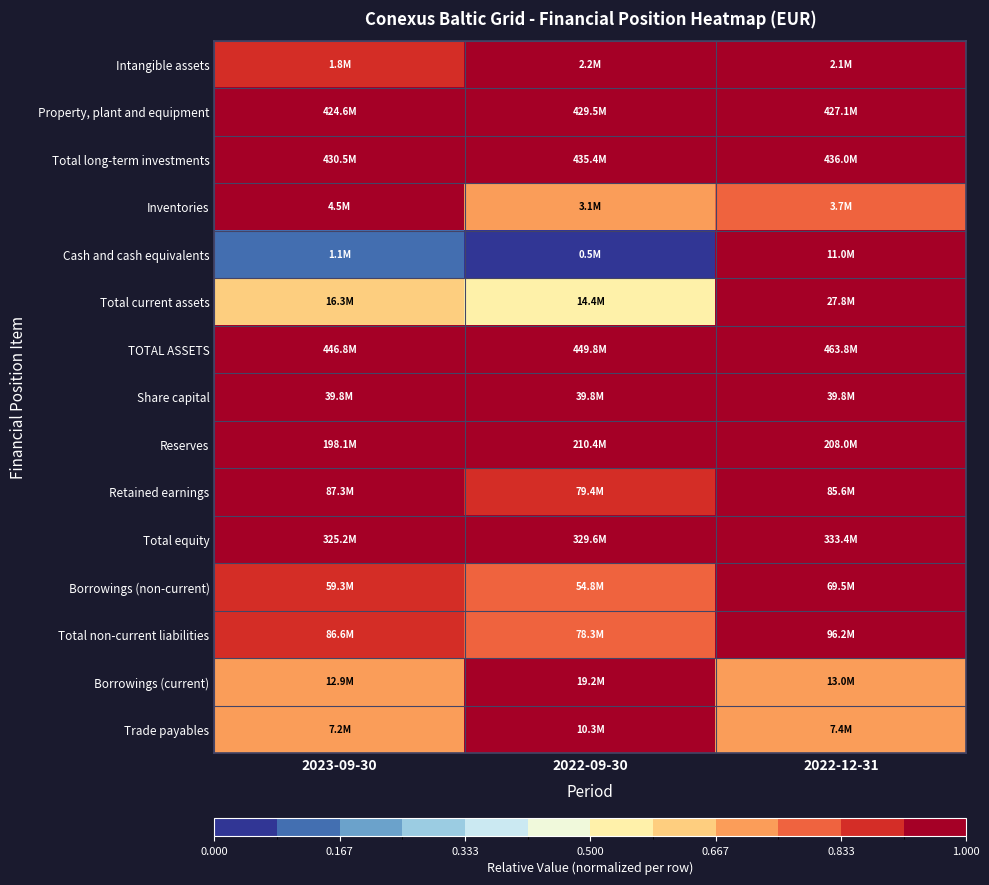

Reading left to right, what are all the values shown in this chart?

Intangible assets: 2023-09-30=0.8	2022-09-30=1.0	2022-12-31=1.0
Property, plant and equipment: 2023-09-30=1.0	2022-09-30=1.0	2022-12-31=1.0
Total long-term investments: 2023-09-30=1.0	2022-09-30=1.0	2022-12-31=1.0
Inventories: 2023-09-30=1.0	2022-09-30=0.7	2022-12-31=0.8
Cash and cash equivalents: 2023-09-30=0.1	2022-09-30=0.0	2022-12-31=1.0
Total current assets: 2023-09-30=0.6	2022-09-30=0.5	2022-12-31=1.0
TOTAL ASSETS: 2023-09-30=1.0	2022-09-30=1.0	2022-12-31=1.0
Share capital: 2023-09-30=1.0	2022-09-30=1.0	2022-12-31=1.0
Reserves: 2023-09-30=0.9	2022-09-30=1.0	2022-12-31=1.0
Retained earnings: 2023-09-30=1.0	2022-09-30=0.9	2022-12-31=1.0
Total equity: 2023-09-30=1.0	2022-09-30=1.0	2022-12-31=1.0
Borrowings (non-current): 2023-09-30=0.9	2022-09-30=0.8	2022-12-31=1.0
Total non-current liabilities: 2023-09-30=0.9	2022-09-30=0.8	2022-12-31=1.0
Borrowings (current): 2023-09-30=0.7	2022-09-30=1.0	2022-12-31=0.7
Trade payables: 2023-09-30=0.7	2022-09-30=1.0	2022-12-31=0.7